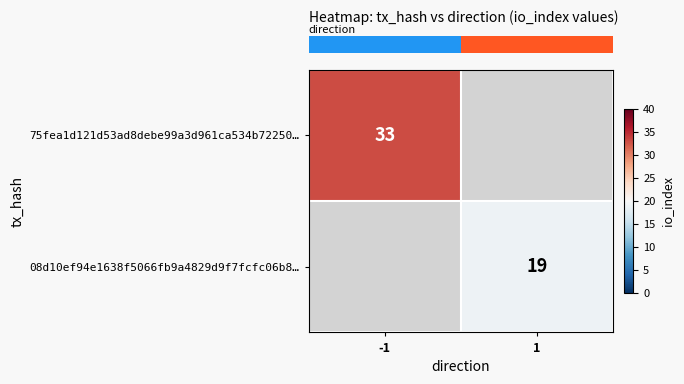

Which category has the lowest value in the row_0 series?

-1